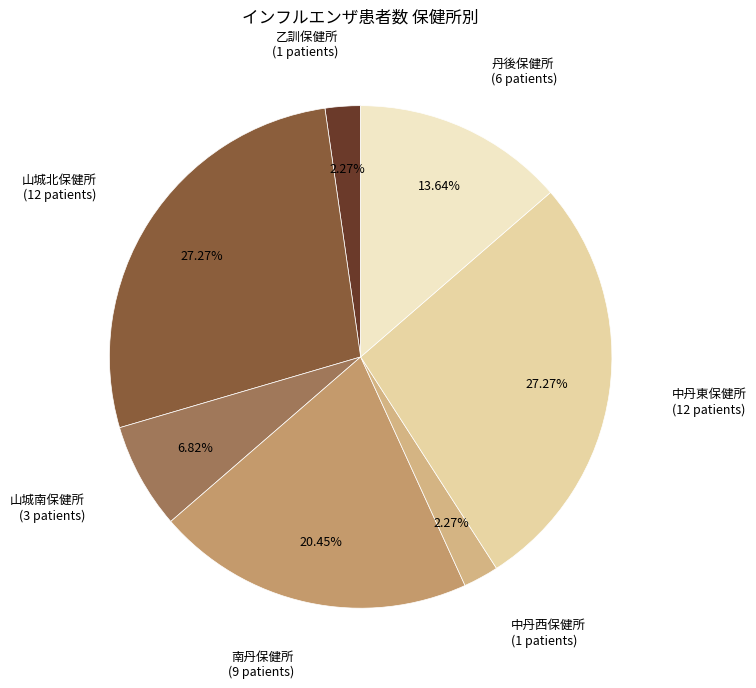

Does 乙訓保健所 represent more than half of the total?

No